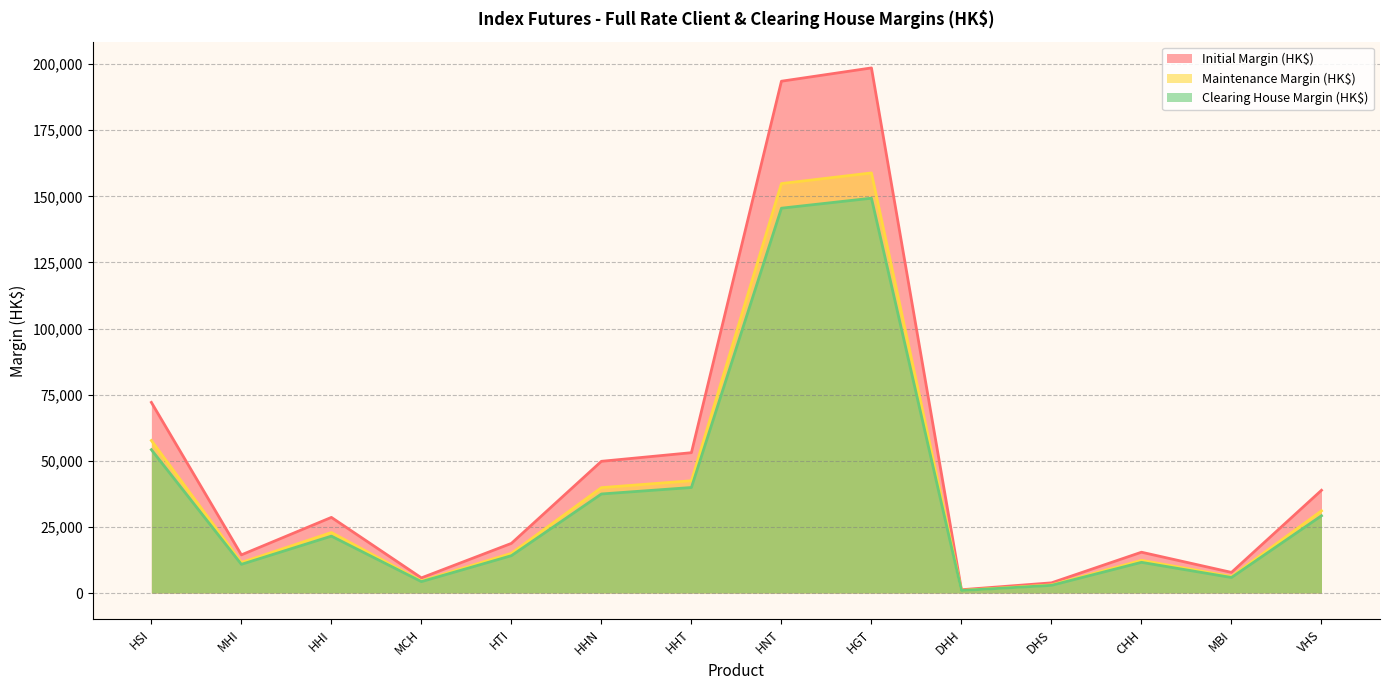

What are all the series names shown in the legend?

Initial Margin (HK$), Maintenance Margin (HK$), Clearing House Margin (HK$)